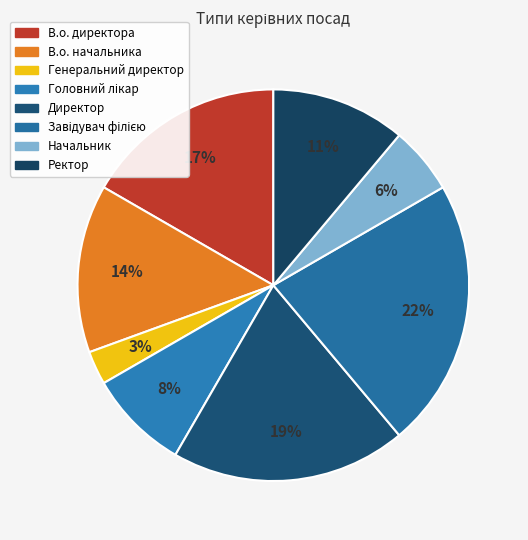

True or false: В.о. директора accounts for 30% of the total.

False